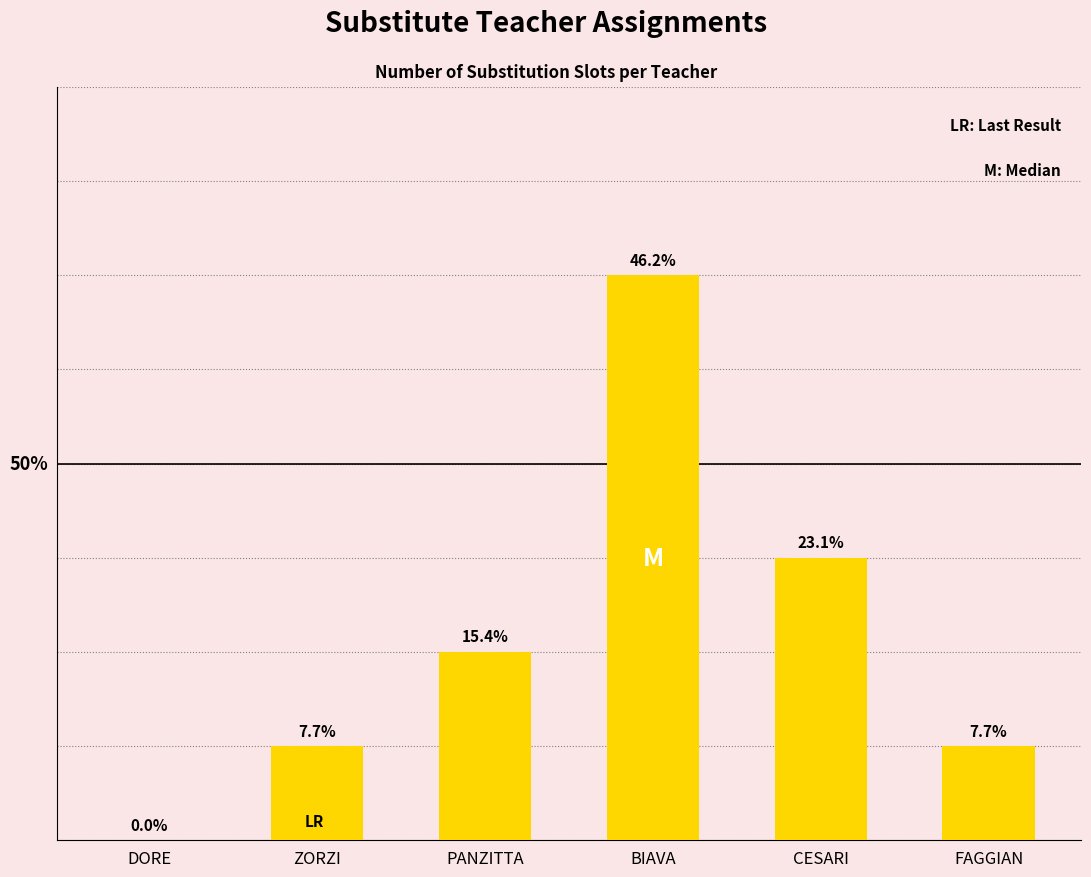

Reading right to left, transcribe all the data shown in this chart.

1	3	6	2	1	0